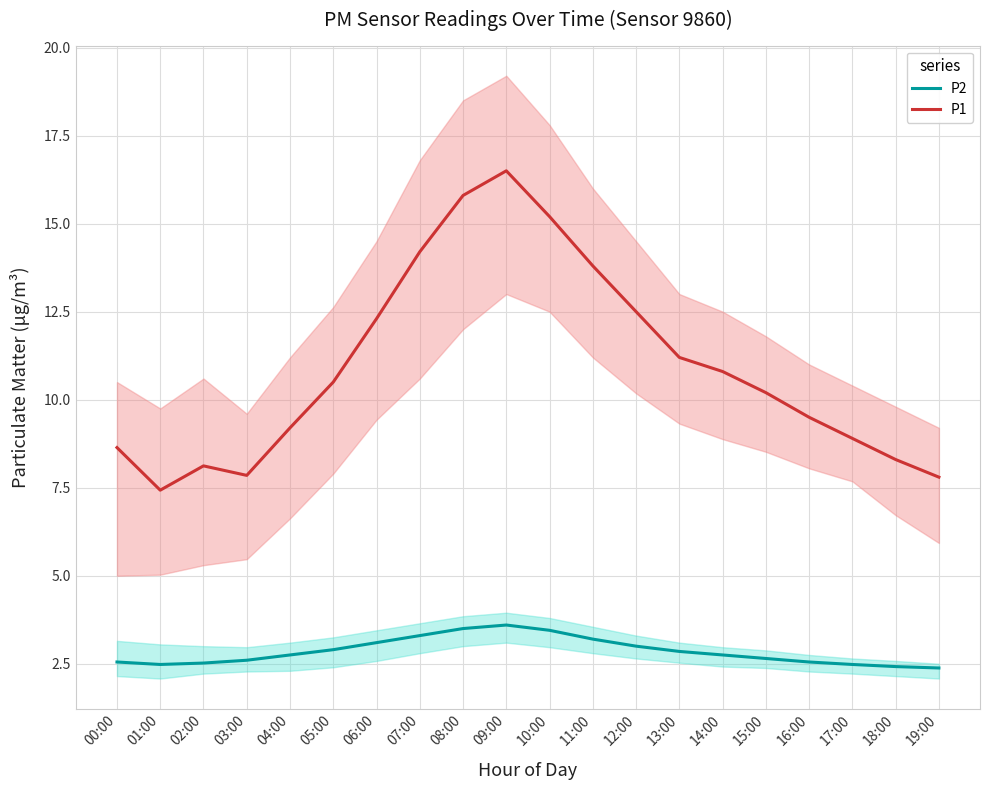

Which series has the widest spread of values?

P1